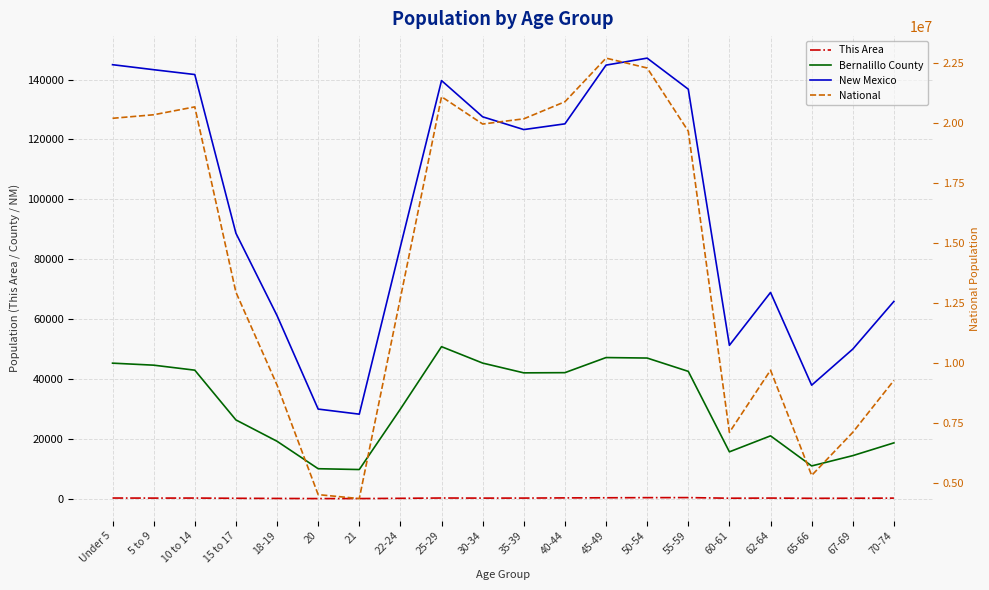

What position from the left is 35-39?

11